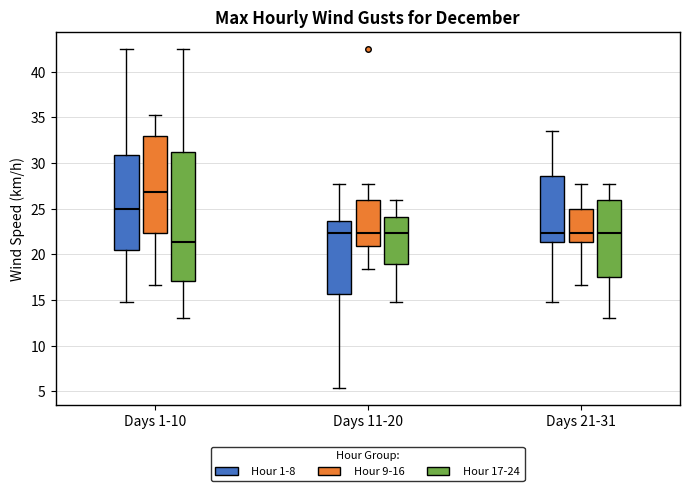

Reading left to right, transcribe this box plot: for each box, give where its median line is, the range the box spans, and where its two whiskers end, as read against the y-axis. The values are not printed on the chart, so give them approximately, as read against the axis.

Days 1-10 (Hour 1-8): median 25.0, box 20.5 to 31.0, whiskers 15.0 to 42.5
Days 1-10 (Hour 9-16): median 27.0, box 22.5 to 33.0, whiskers 16.5 to 35.5
Days 1-10 (Hour 17-24): median 21.5, box 17.0 to 31.0, whiskers 13.0 to 42.5
Days 11-20 (Hour 1-8): median 22.5, box 15.5 to 23.5, whiskers 5.5 to 27.5
Days 11-20 (Hour 9-16): median 22.5, box 21.0 to 26.0, whiskers 18.5 to 27.5
Days 11-20 (Hour 17-24): median 22.5, box 19.0 to 24.0, whiskers 15.0 to 26.0
Days 21-31 (Hour 1-8): median 22.5, box 21.5 to 28.5, whiskers 15.0 to 33.5
Days 21-31 (Hour 9-16): median 22.5, box 21.5 to 25.0, whiskers 16.5 to 27.5
Days 21-31 (Hour 17-24): median 22.5, box 17.5 to 26.0, whiskers 13.0 to 27.5